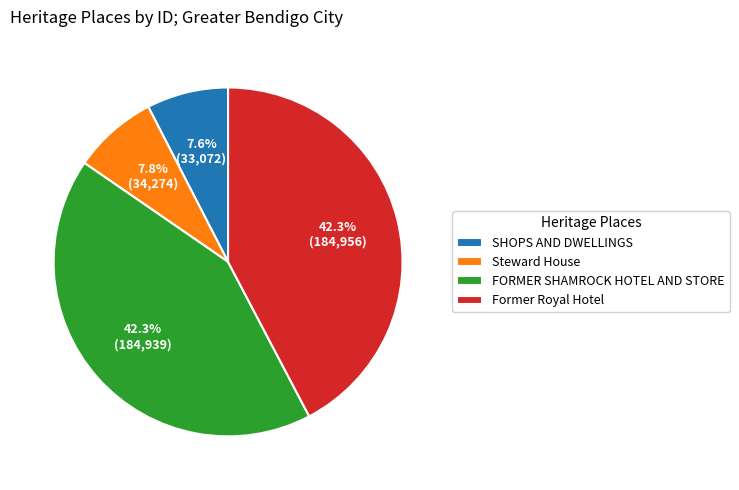

How many slices are in this pie chart?

4